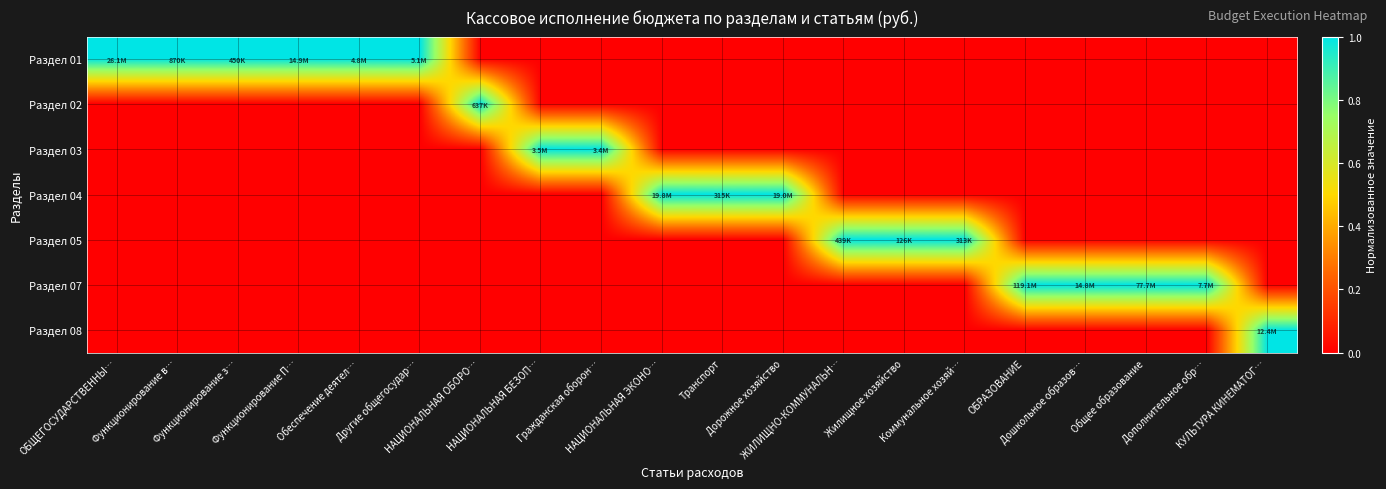

At which category does the chart reach its peak across all series?

ОБЩЕГОСУДАРСТВЕННЫ…